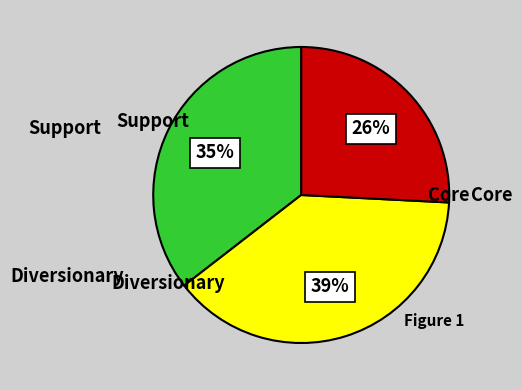

Does any single category account for the majority?

No